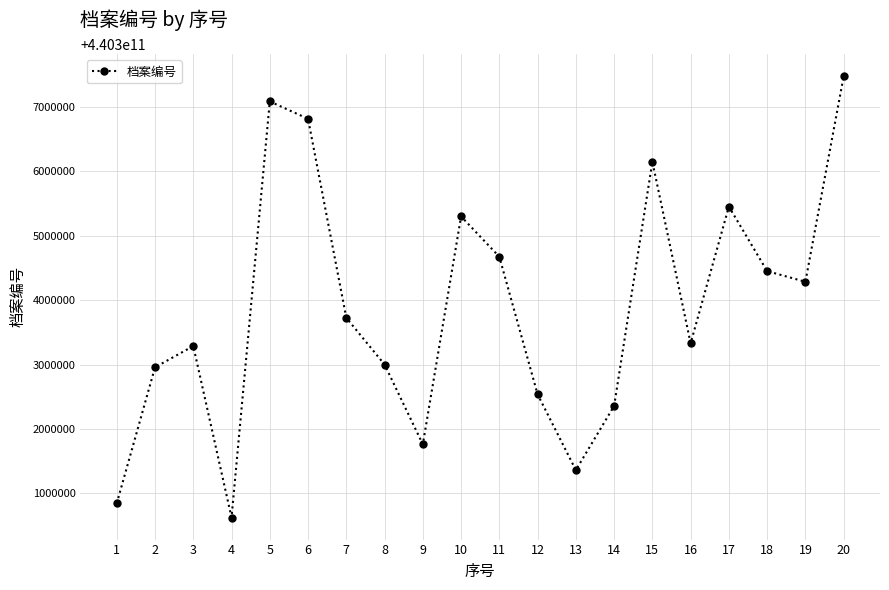

What is the value of the 14th point from the left?

440302357661